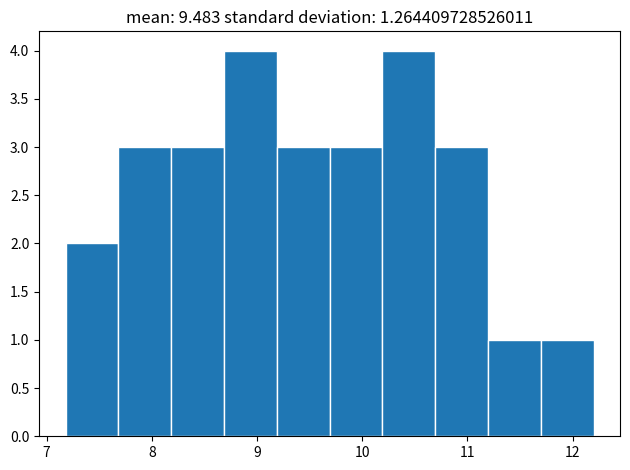

What is the height of the bar covering 7.2 to 7.7 on the x-axis? Neither the bar edges nor the heights are printed on the chart, so give them approximately, as read against the axes.

2